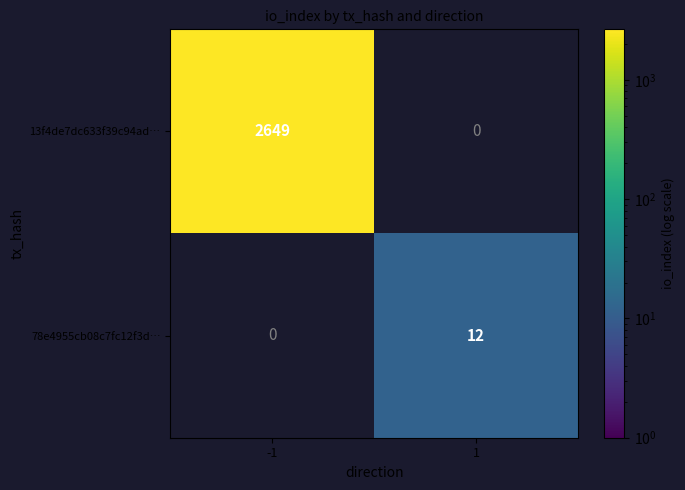

The value of 13f4de7dc633f39c94ad… at -1 is 4753. True or false?

False